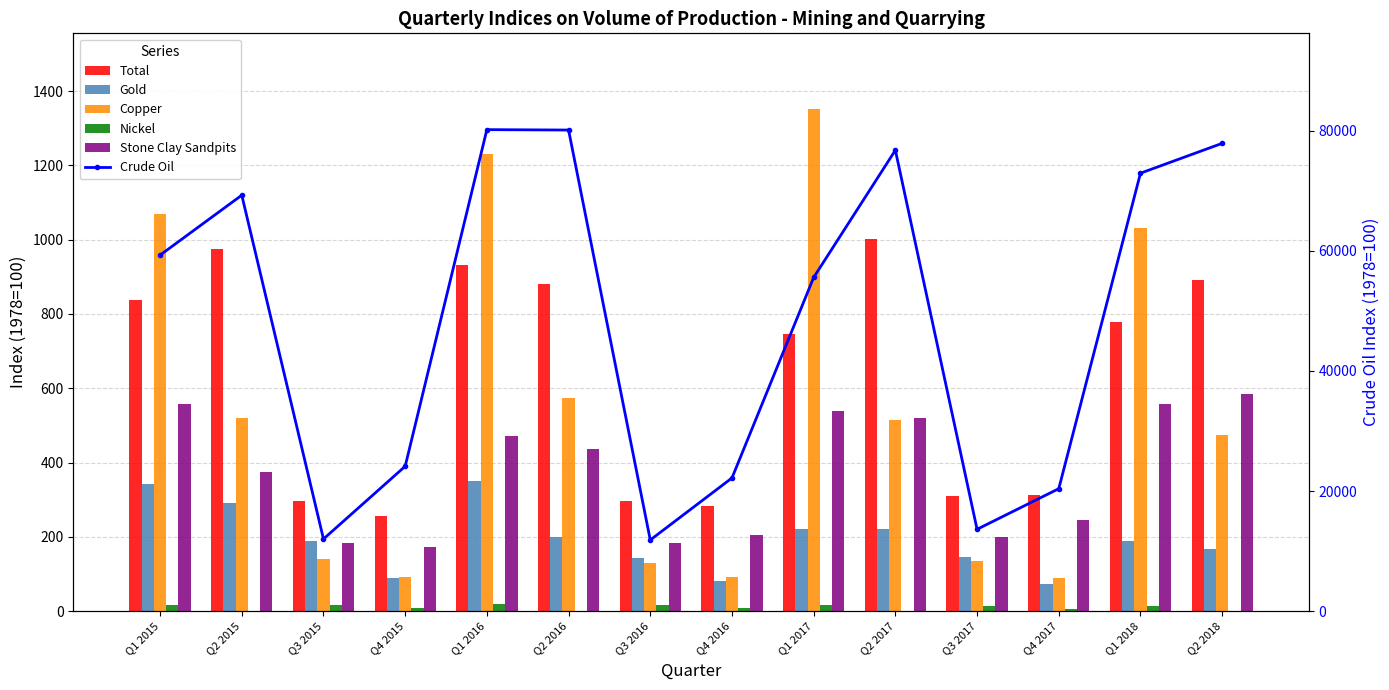

Does the chart contain any negative values?

No